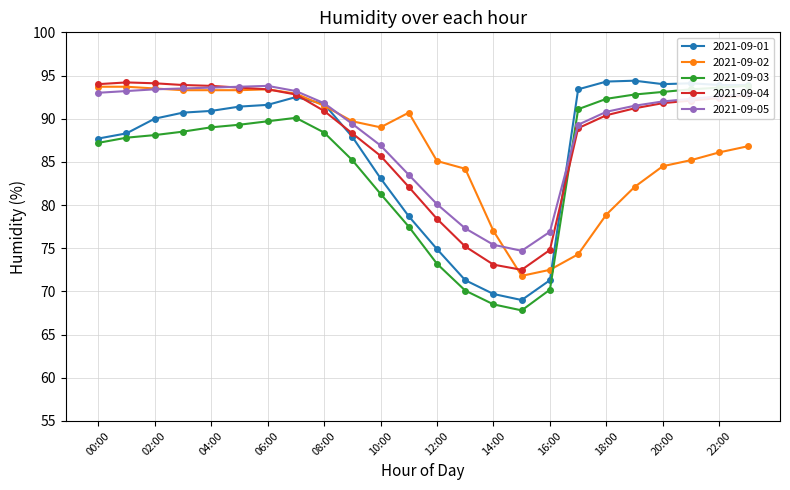

What value does the 2021-09-02 series have at 03:00?

93.3